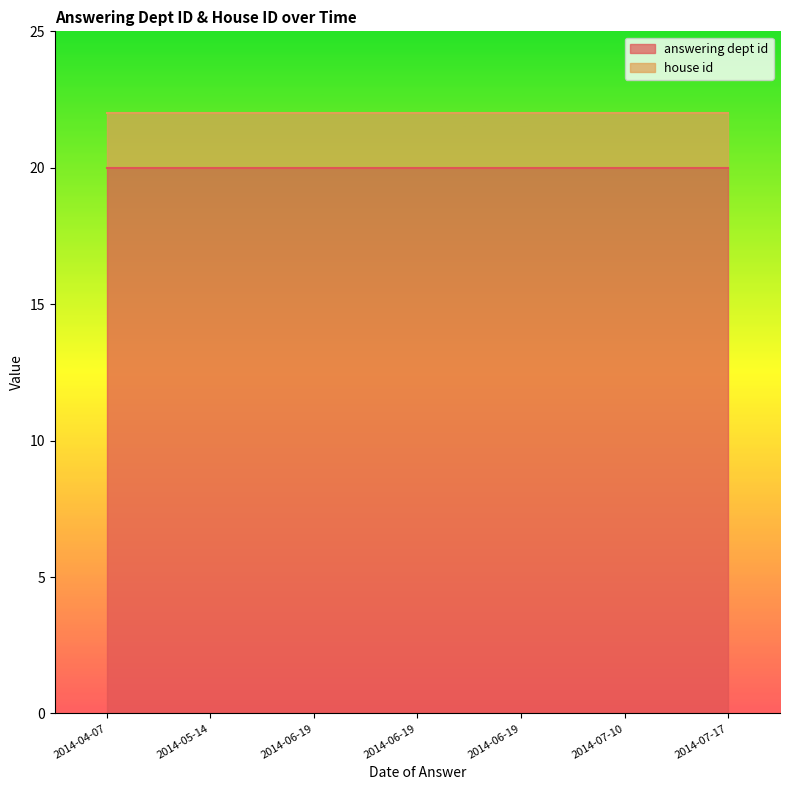

List the labels in order of house id value, smallest first.

2014-04-07, 2014-05-14, 2014-06-19, 2014-06-19, 2014-06-19, 2014-07-10, 2014-07-17